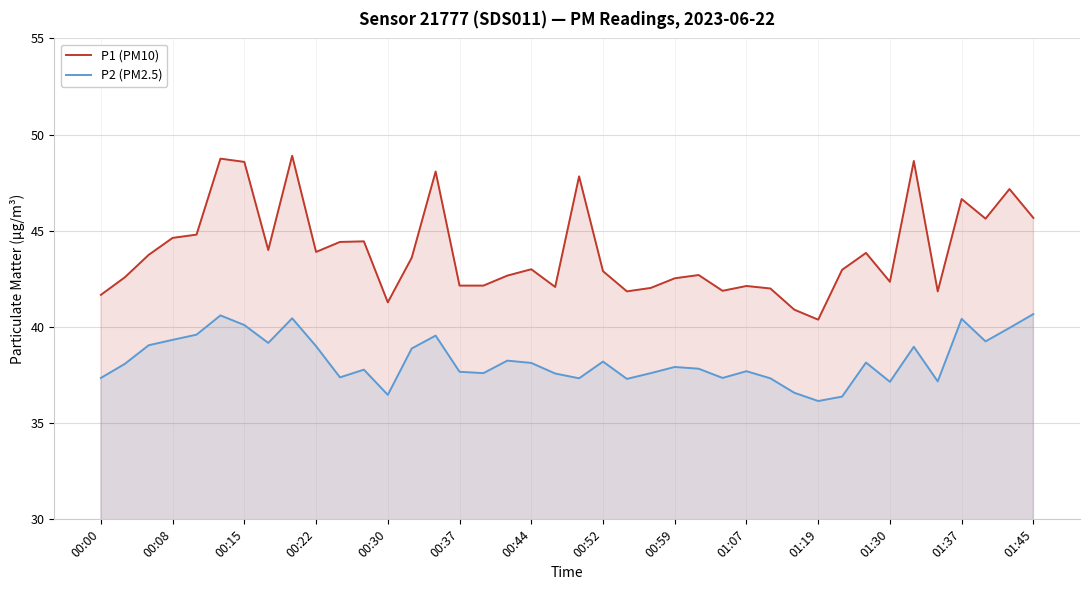

True or false: P2 (PM2.5) and P1 (PM10) intersect in this chart.

False